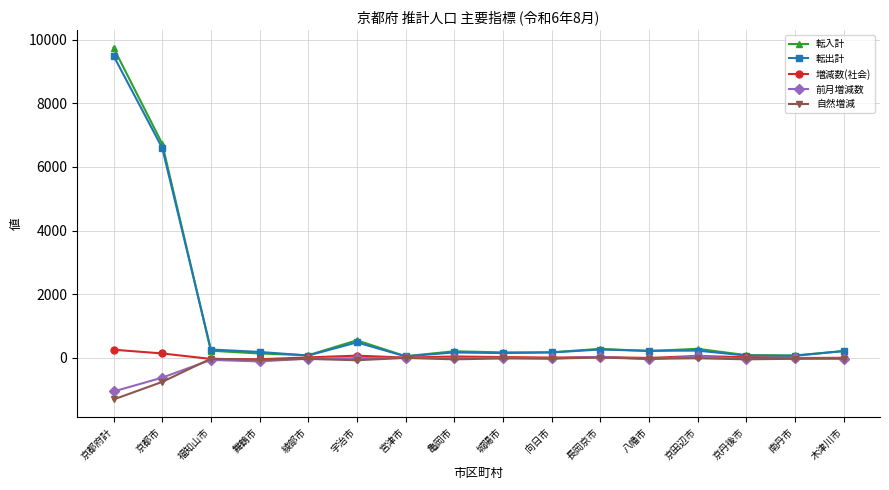

What is the difference between the 増減数(社会) values at 舞鶴市 and 城陽市?

70